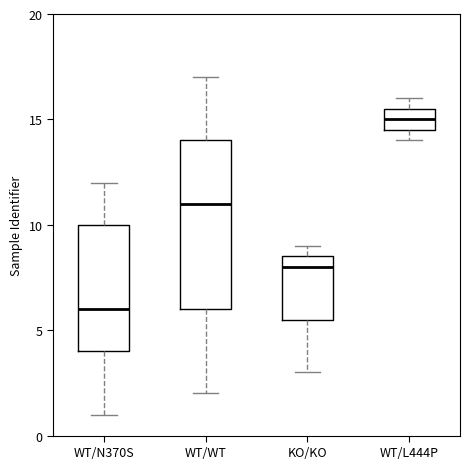

Which box is the tallest, from its lower edge to its upper edge?

WT/WT